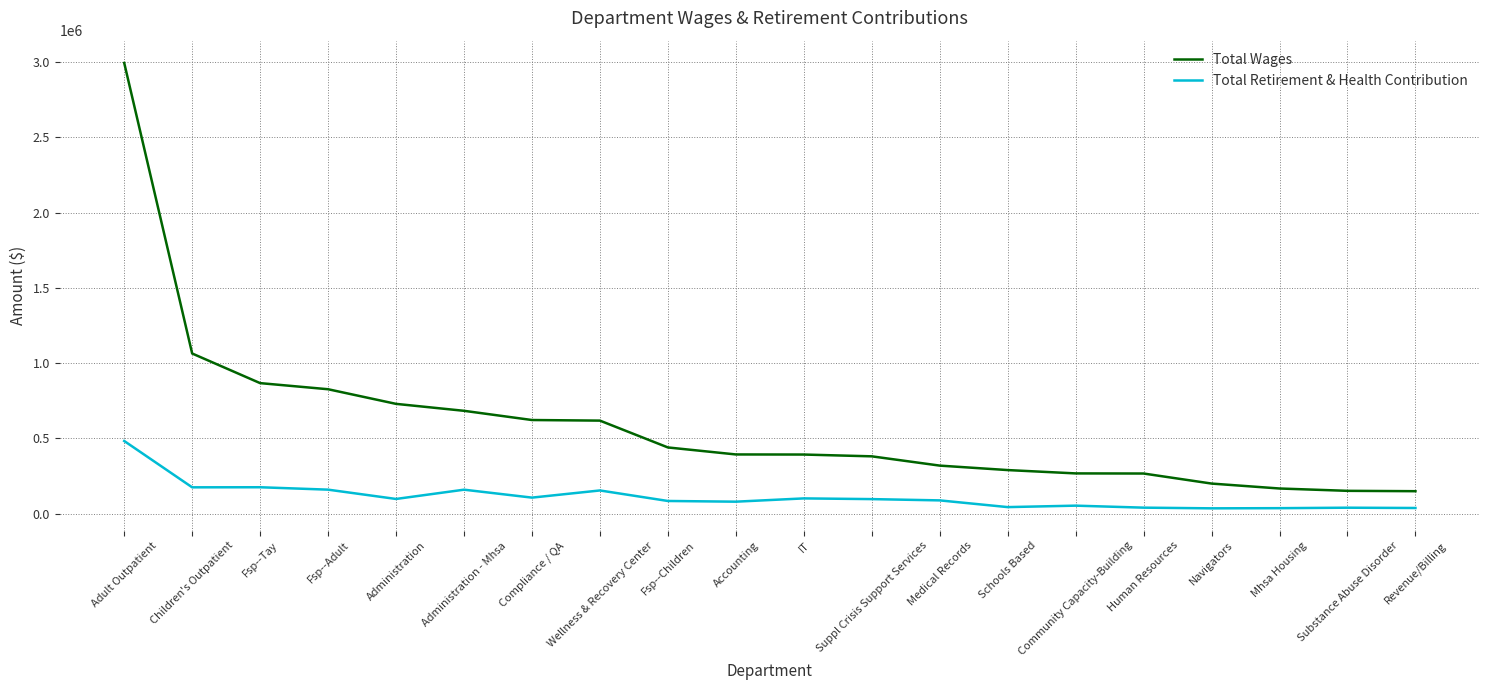

Which series has the largest total across all categories?

Total Wages